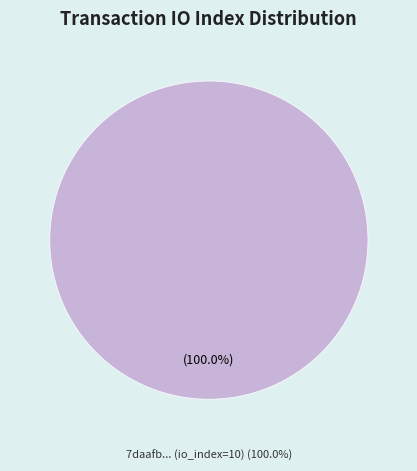

Does any single category account for the majority?

Yes